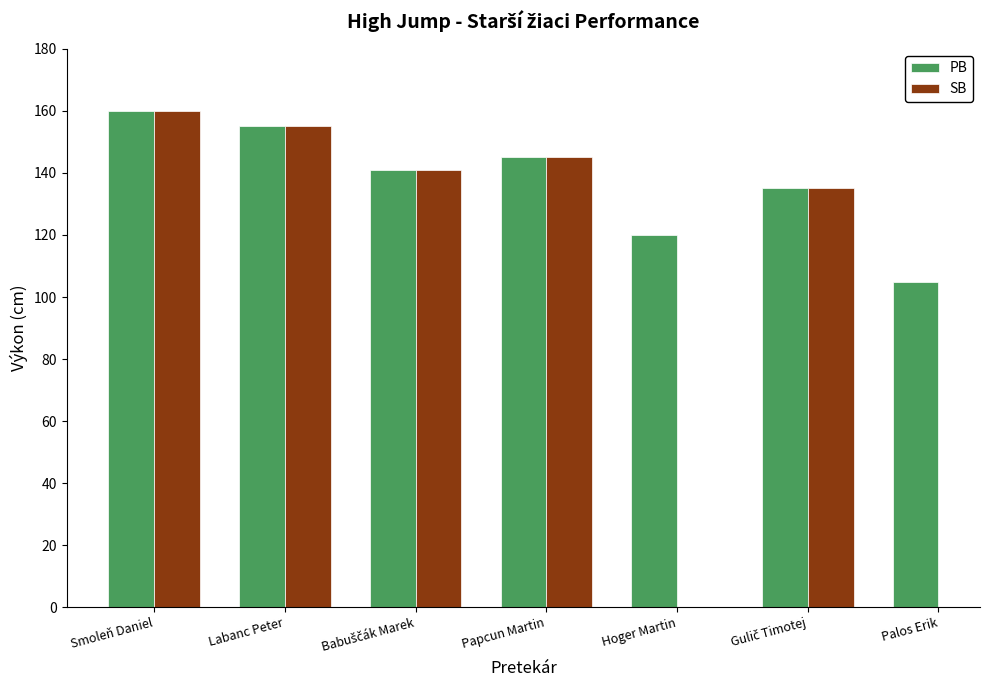

At which category does the chart reach its minimum across all series?

Palos Erik